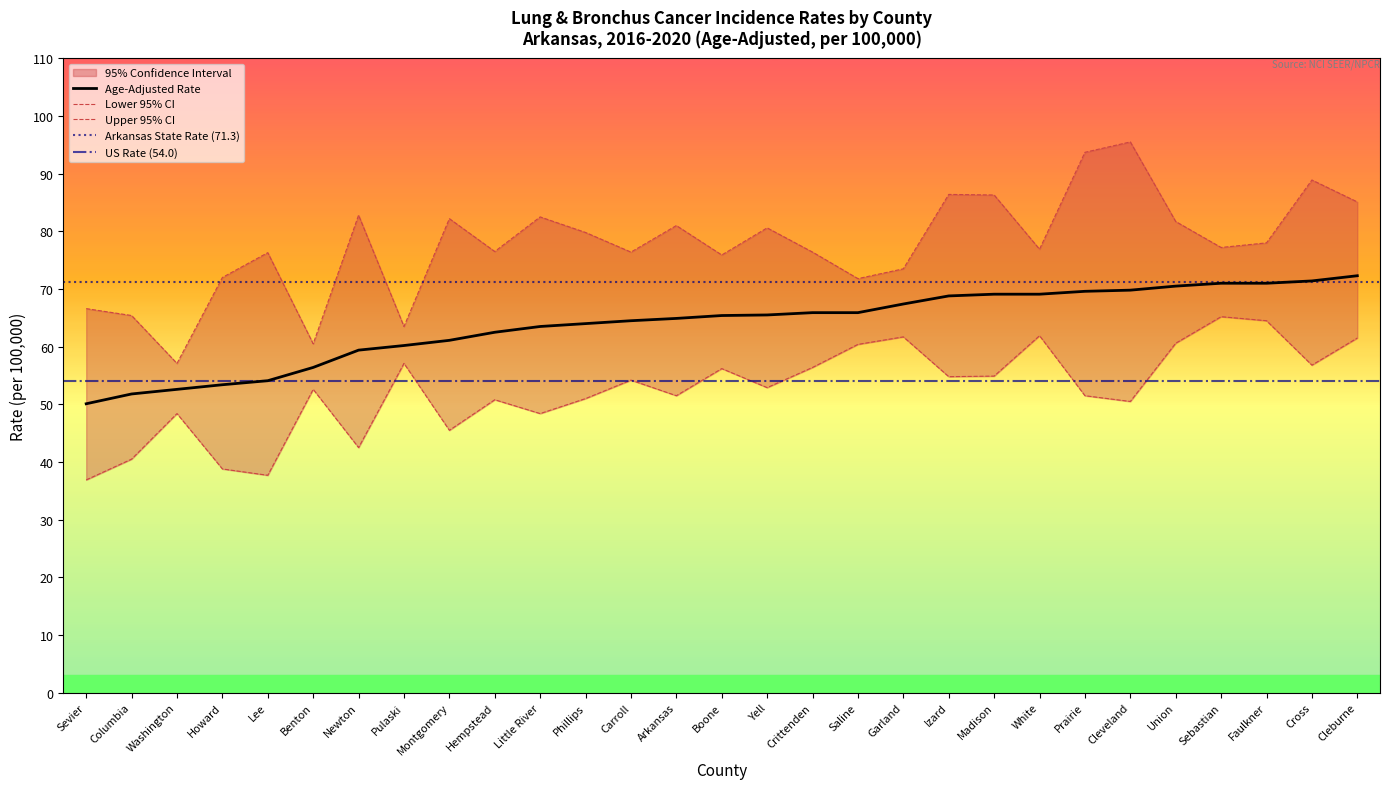

What is the difference between the Lower 95% CI values at Sebastian and Lee?

27.5